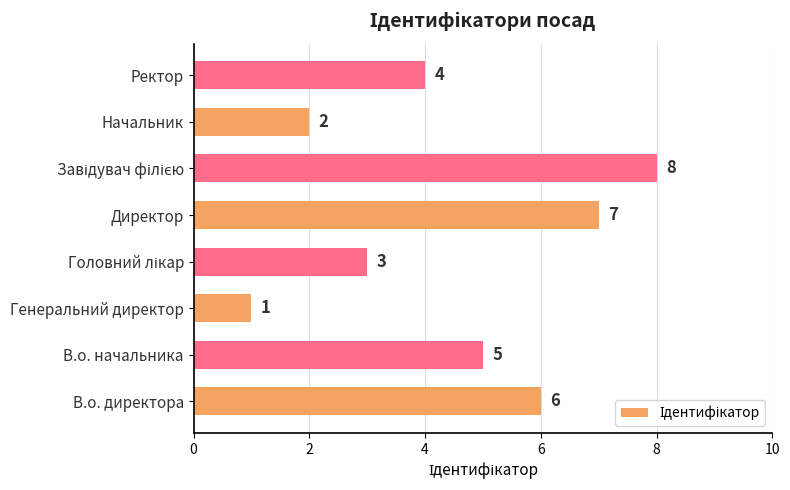

At which label is the value closest to 4?

Ректор